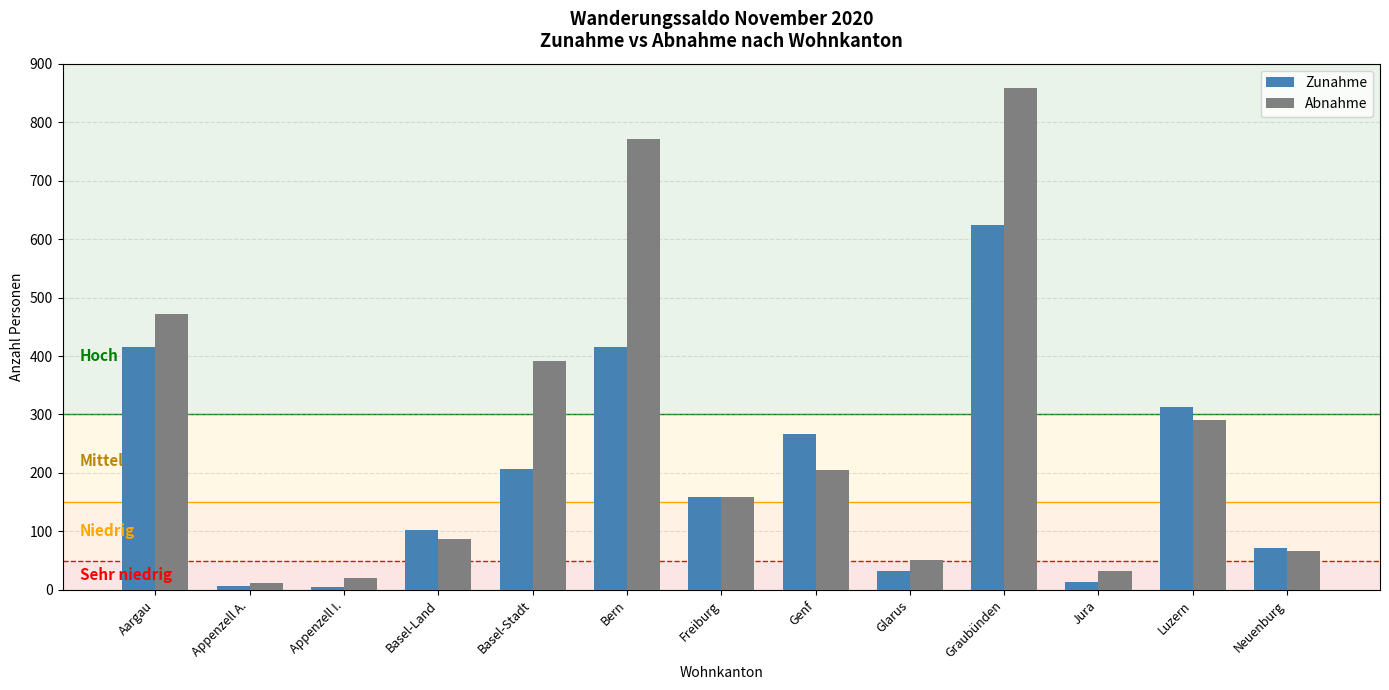

True or false: Zunahme has a value of 159 at Freiburg.

True